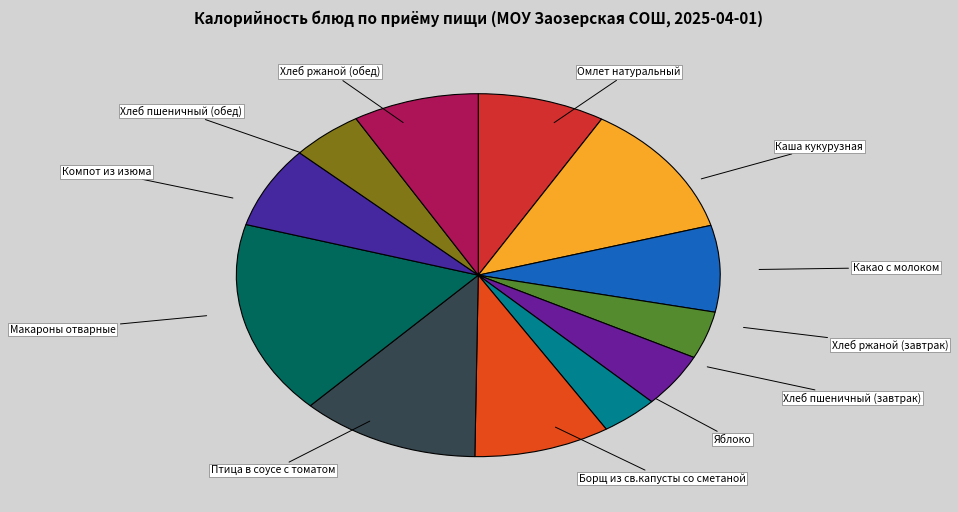

What is the ratio of the value at Компот из изюма to the value at Хлеб ржаной (обед)?

0.9